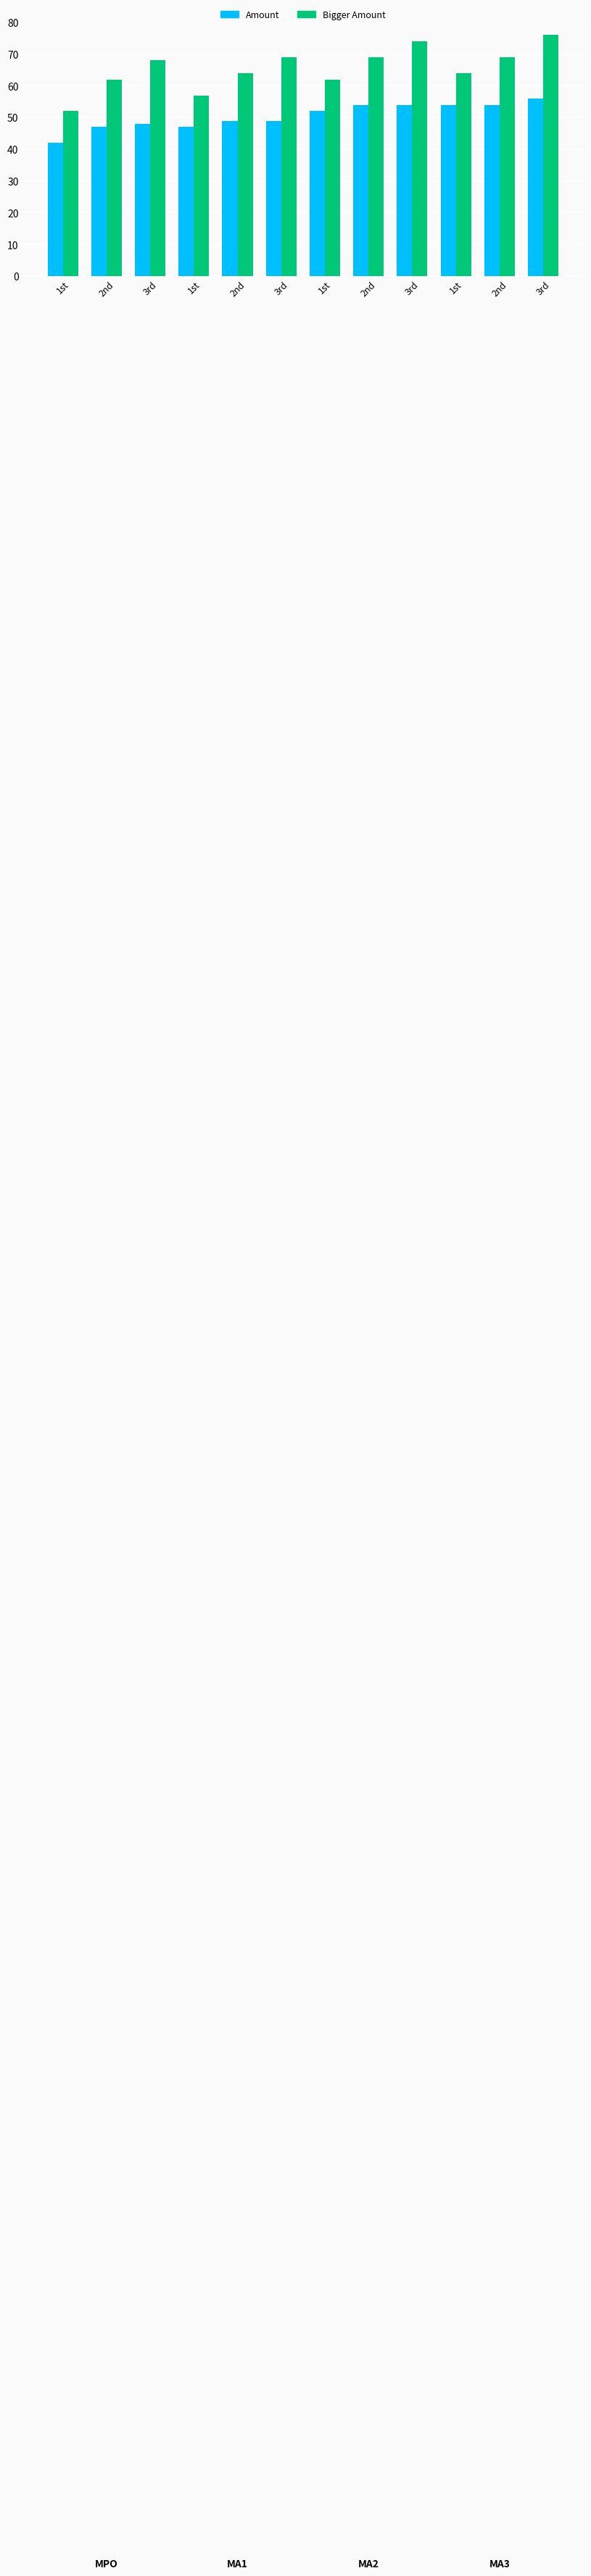

What is the spread (max minus min) of values at 2nd?

15